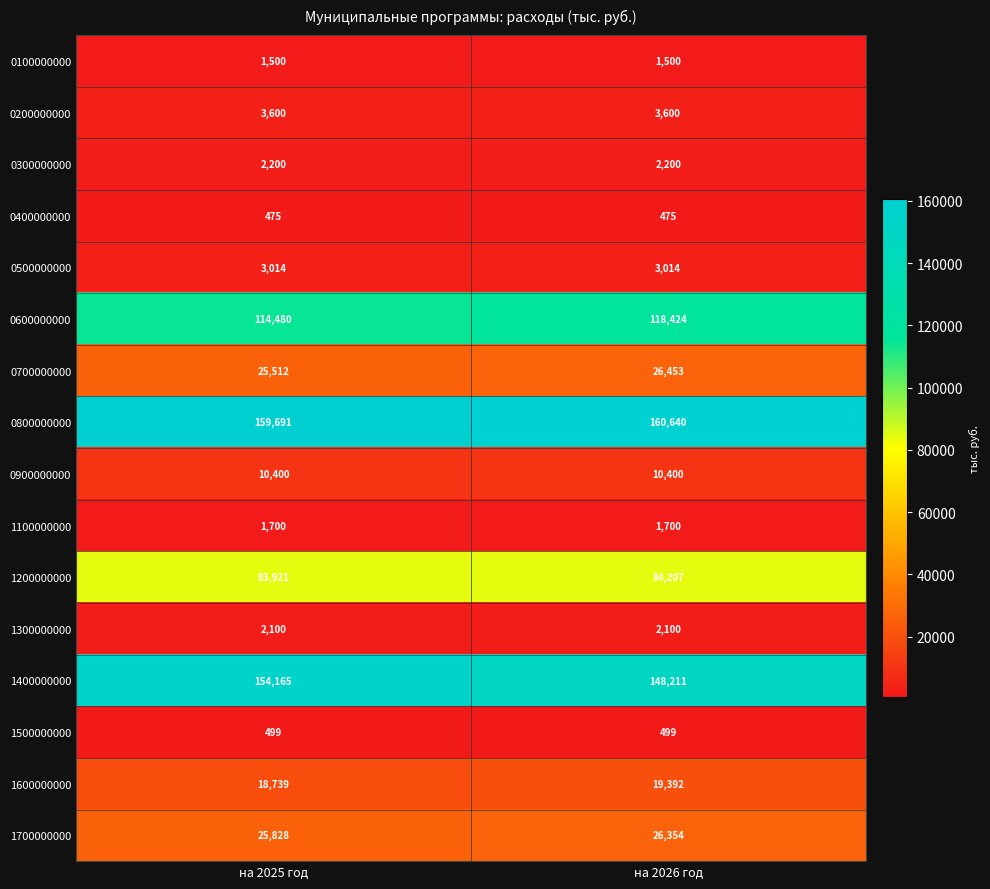

What is the total value across all series at на 2025 год?

607824